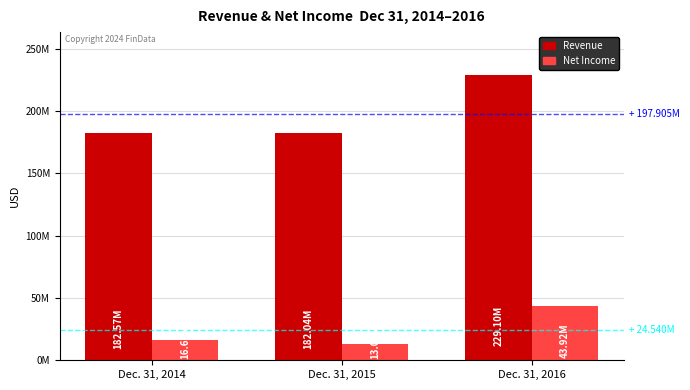

What are all the series names shown in the legend?

Revenue, Net Income